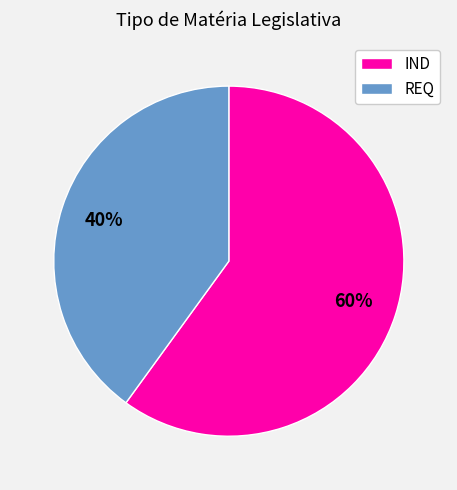

Approximately how many times larger is the value at IND compared to REQ?

1.5